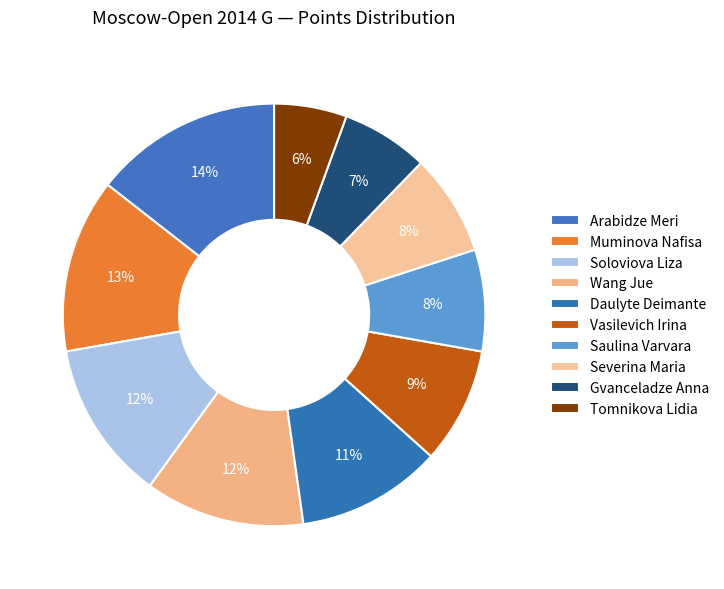

What percentage do Wang Jue and Saulina Varvara together represent?

20.0%